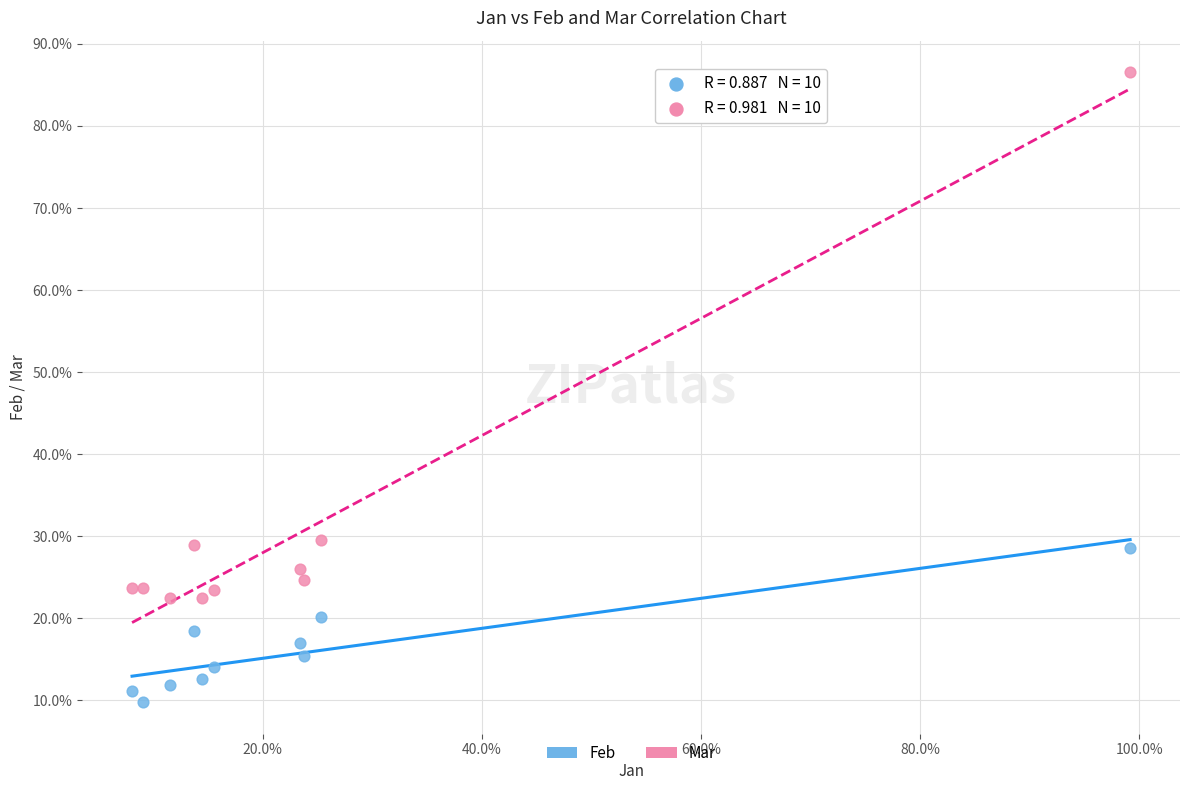

What are all the series names shown in the legend?

Feb, Mar